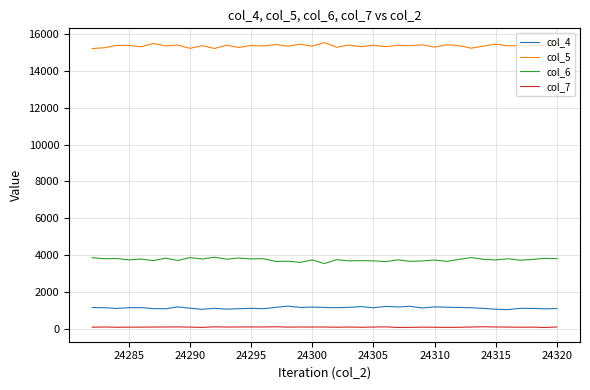

What is the difference between the maximum and minimum values in the col_4 series?

187